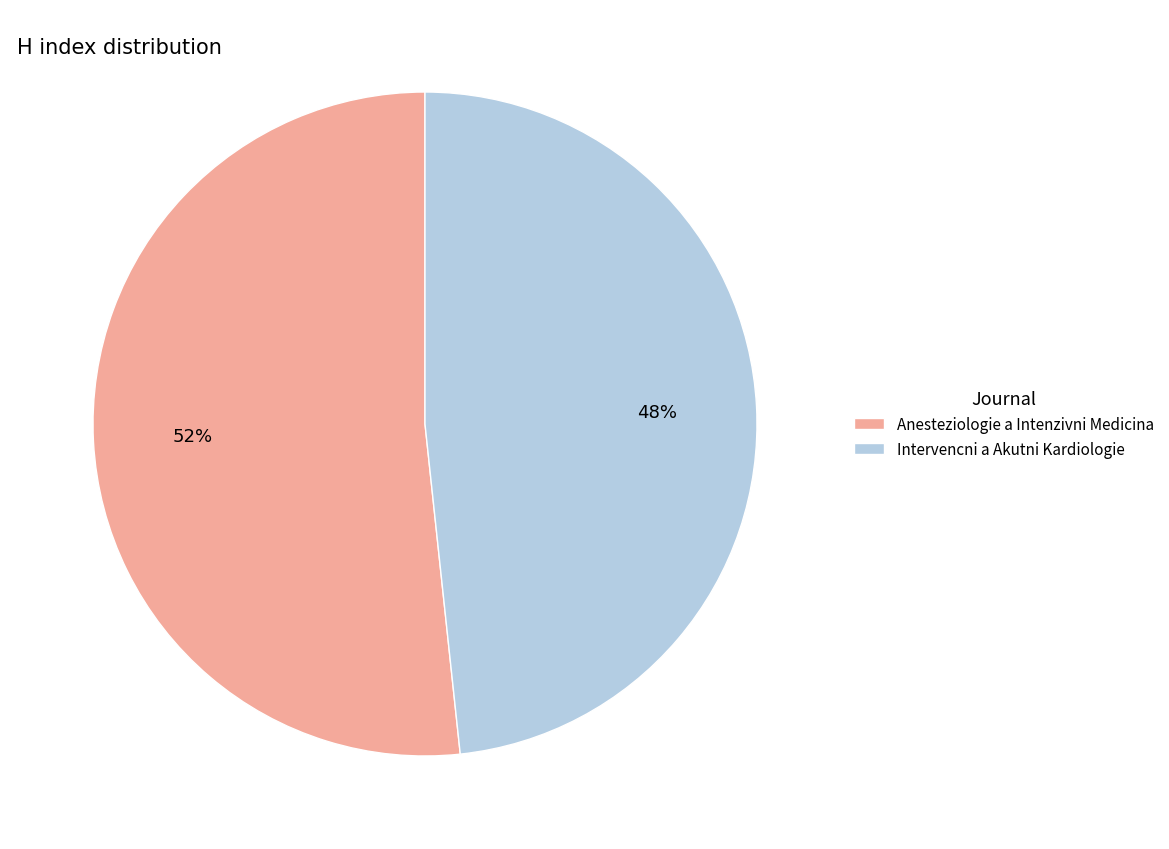

The Intervencni a Akutni Kardiologie slice represents 48% of the pie. True or false?

True